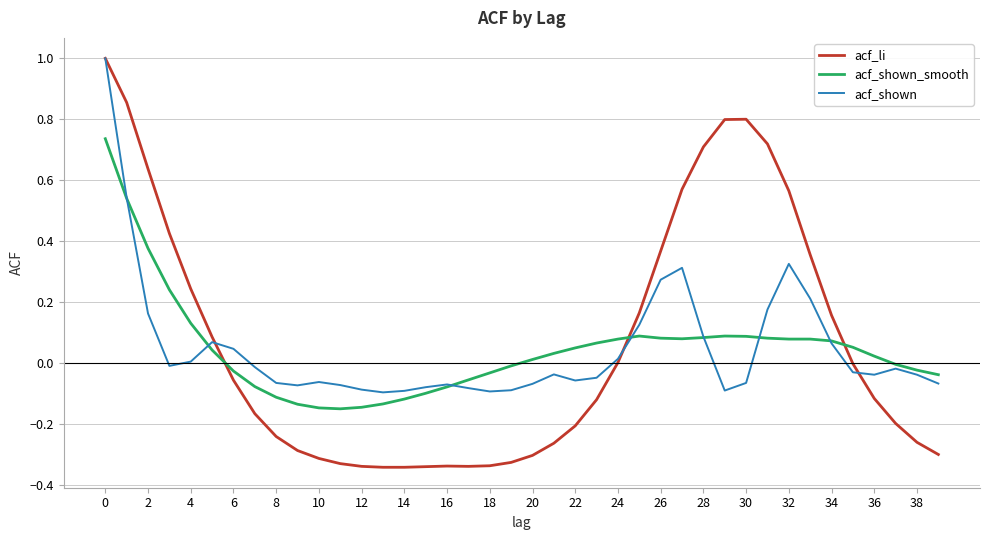

Which series ends up on top after the final intersection of acf_li and acf_shown?

acf_shown